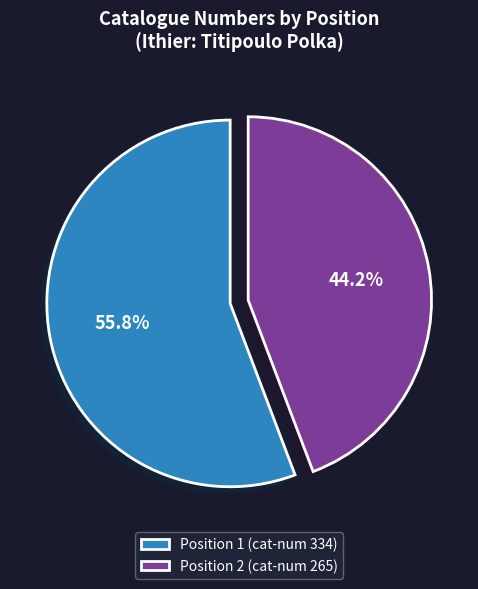

The Position 1 (cat-num 334) slice represents 51% of the pie. True or false?

False